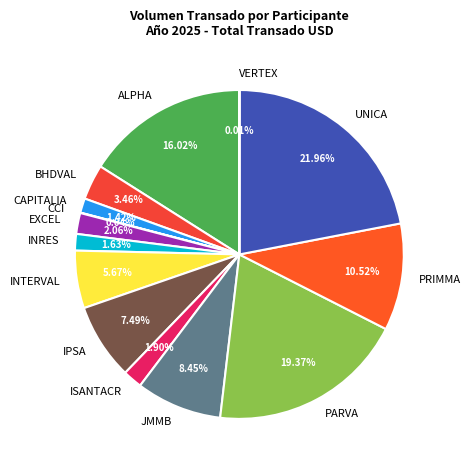

Which has a higher value, BHDVAL or CAPITALIA?

BHDVAL